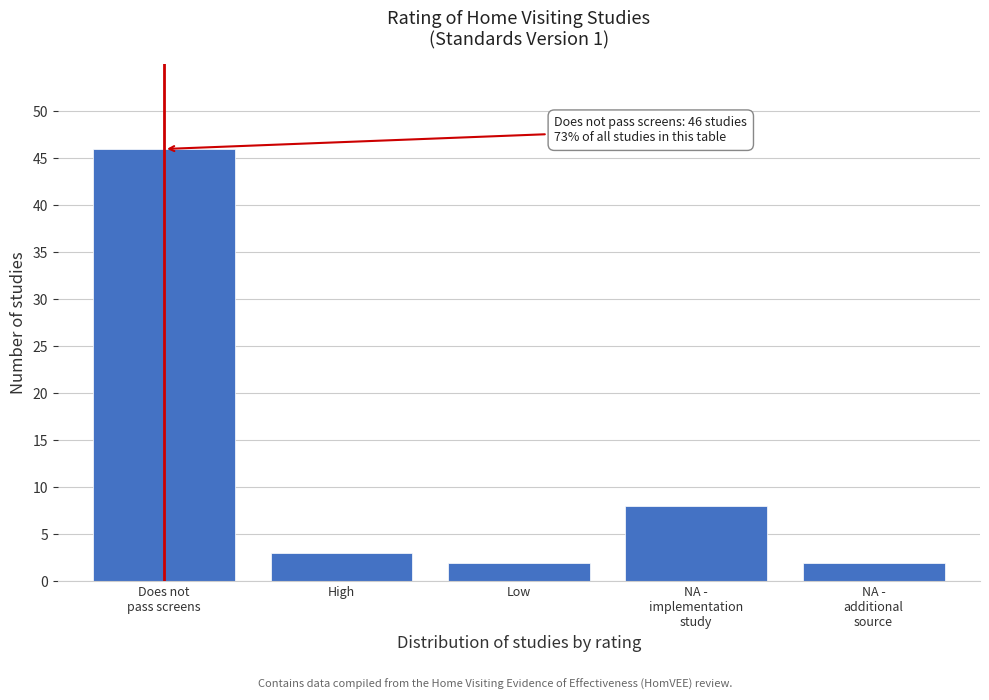

Reading right to left, list all the values displayed in this chart.

2	8	2	3	46